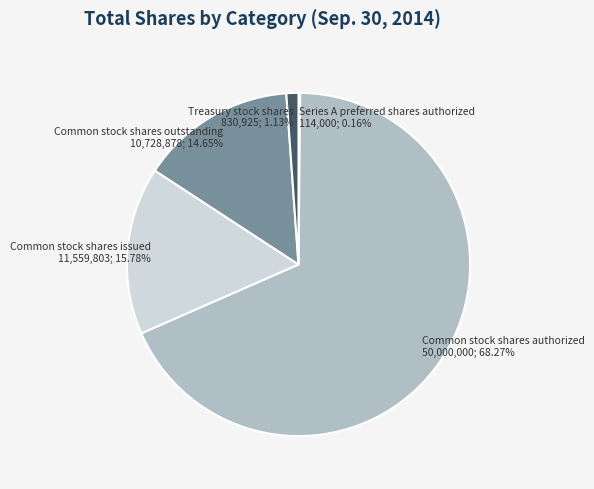

Which category has the biggest portion of the pie?

Common stock shares authorized